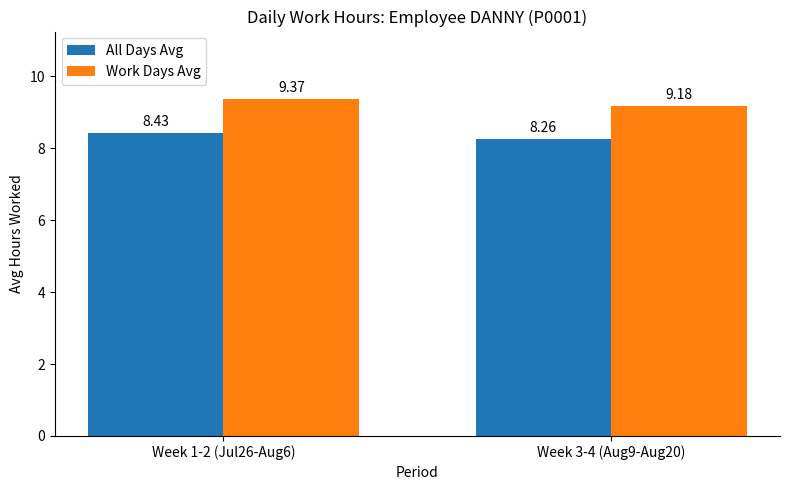

What is the label of the 2nd bar from the right?

Week 1-2 (Jul26-Aug6)